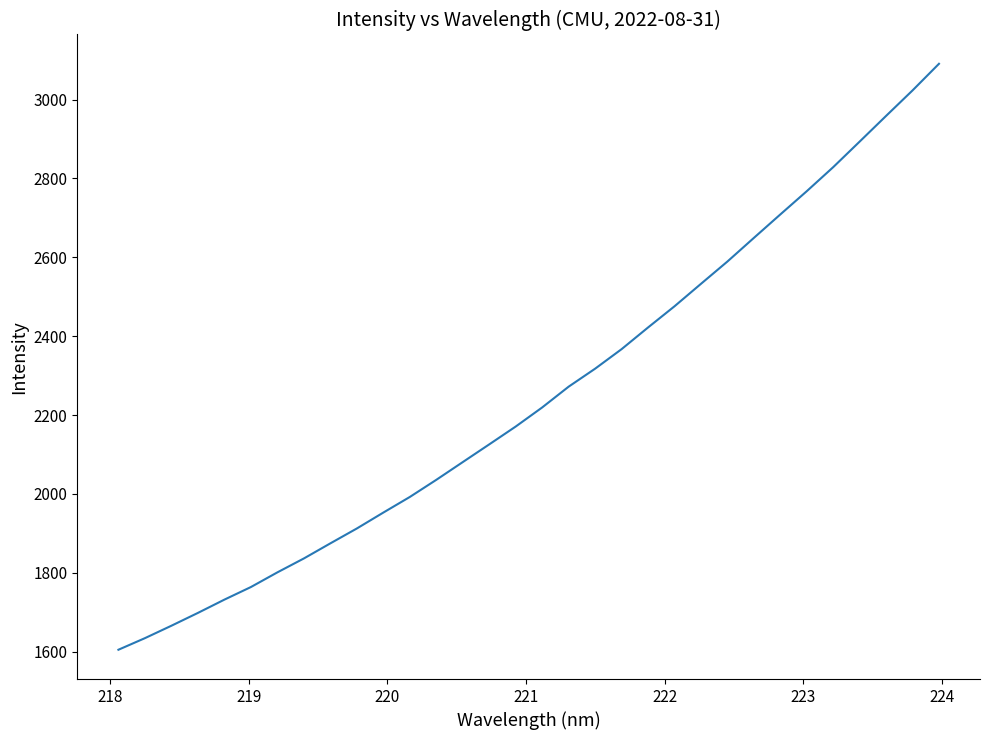

What is the smallest value displayed?

1604.7